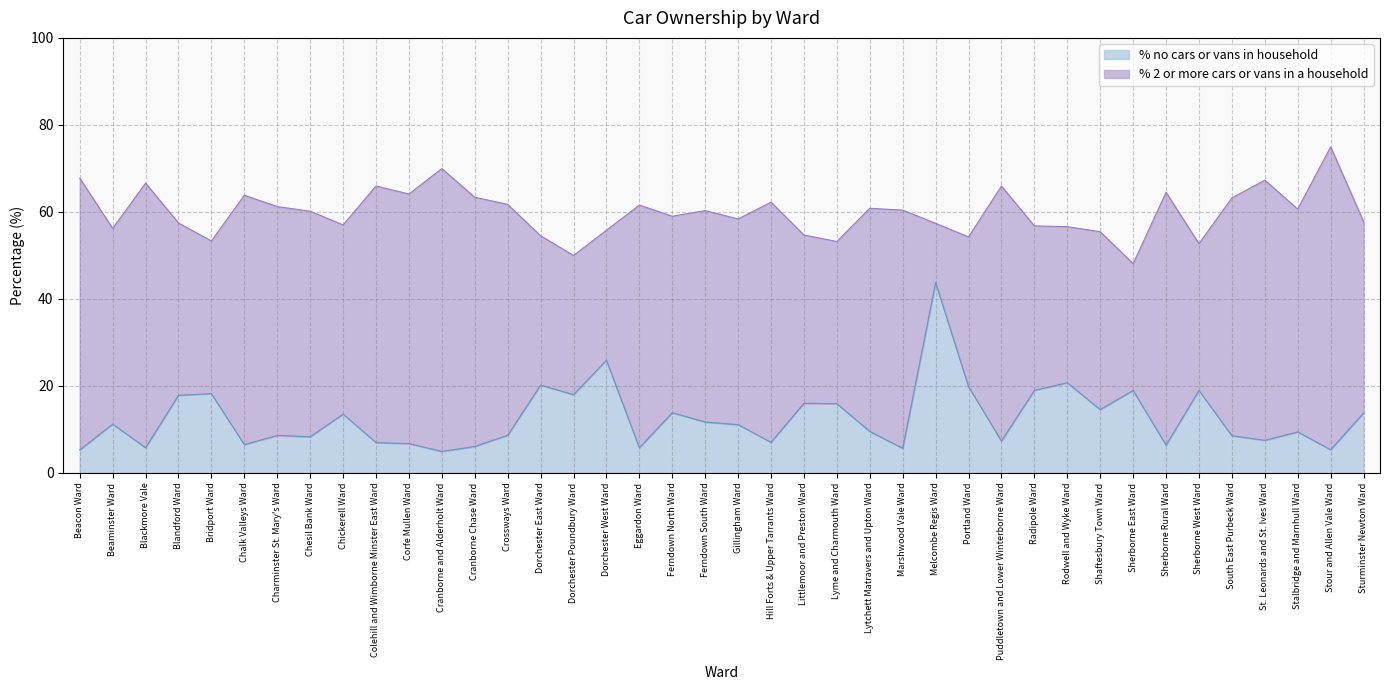

Between Littlemoor and Preston Ward and Beaminster Ward, which is larger?

Littlemoor and Preston Ward